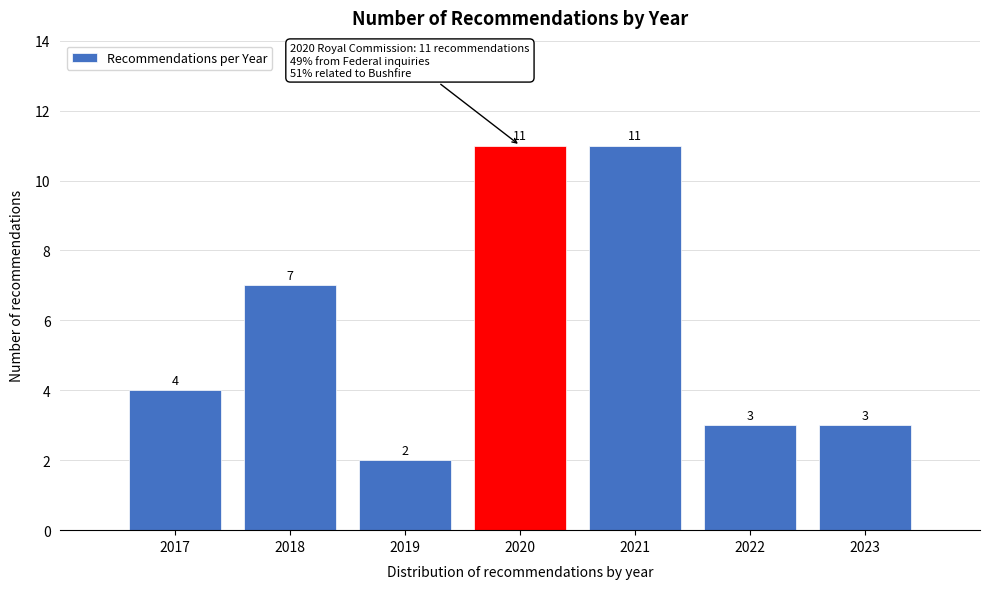

Reading right to left, transcribe all the data shown in this chart.

2023=3	2022=3	2021=11	2020=11	2019=2	2018=7	2017=4